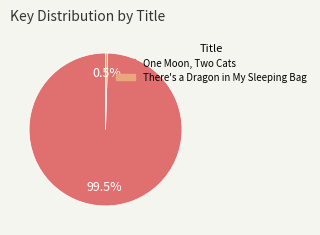

Count the number of slices in the pie.

2